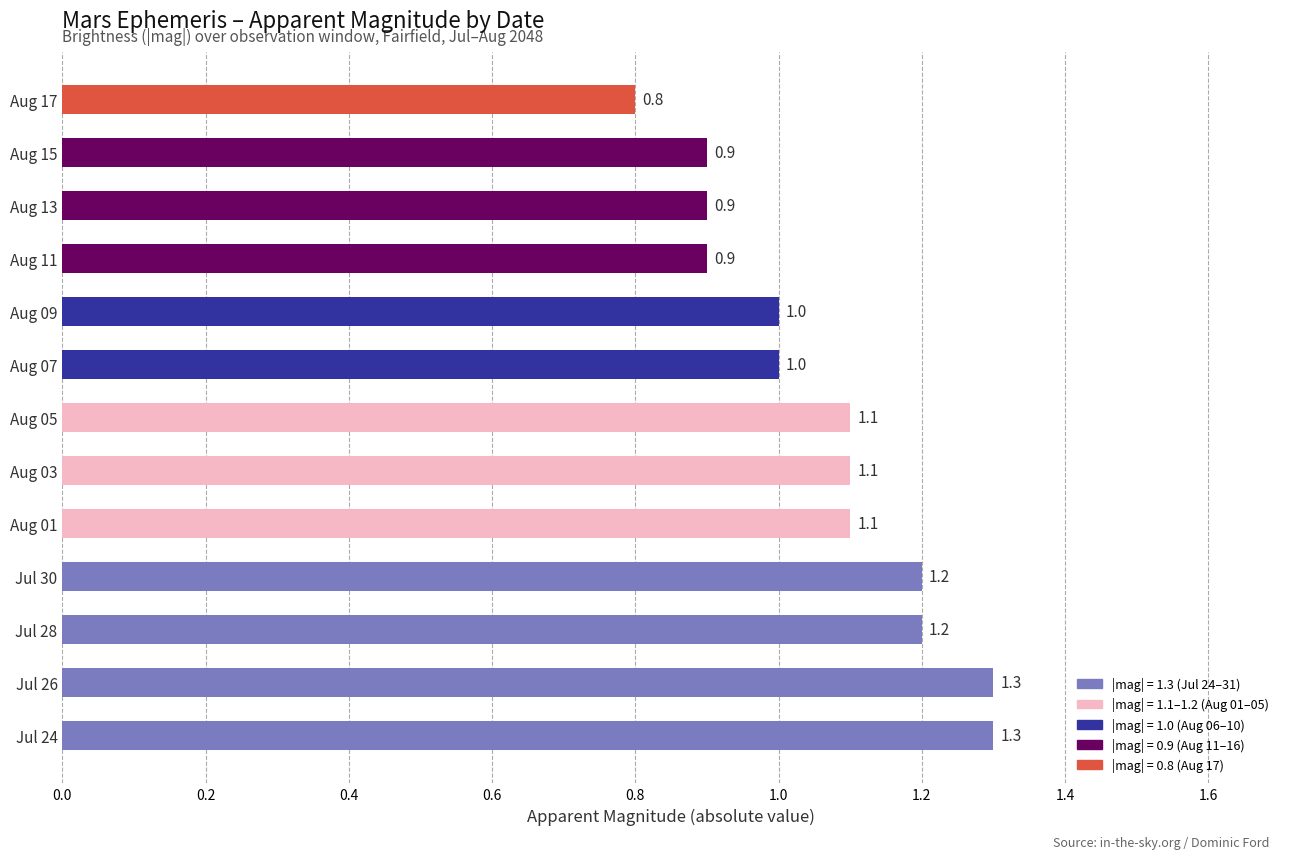

The value at Jul 28 is 2.2. True or false?

False